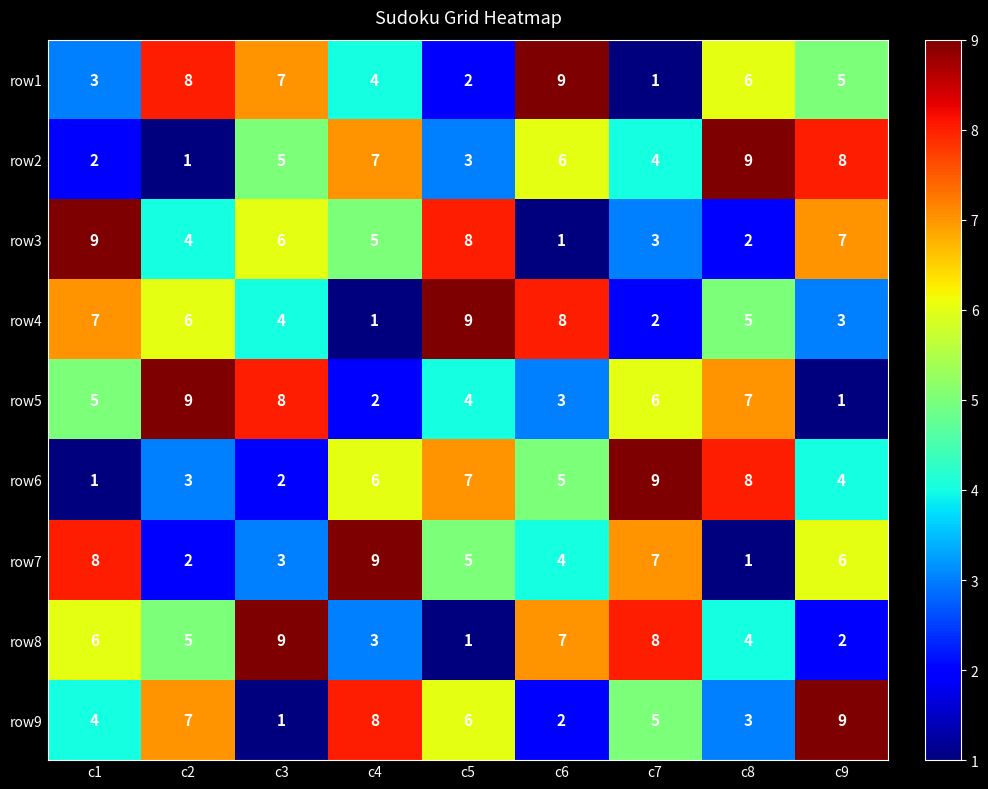

How many row8 values are between 3 and 7?

5